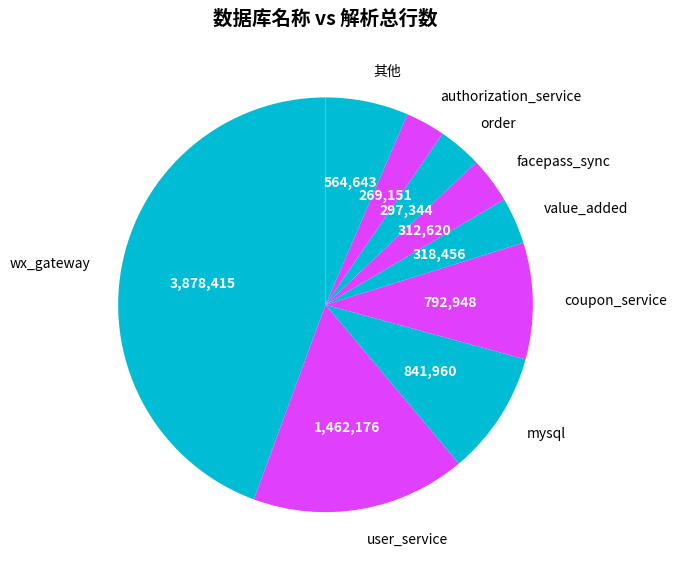

Is the sum of facepass_sync and authorization_service greater than half?

No